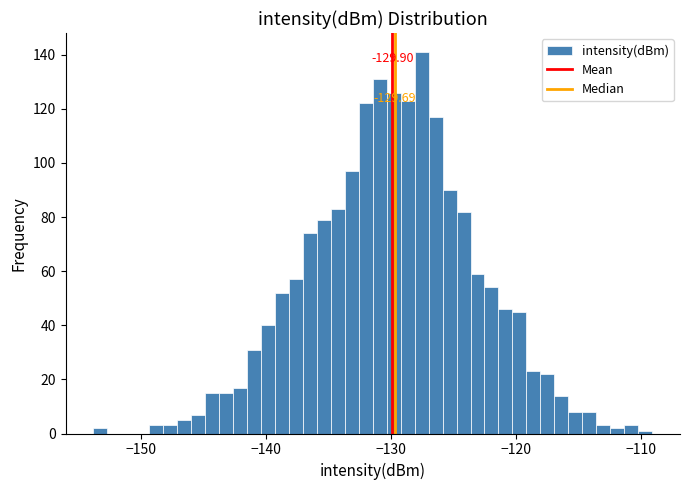

Read against the x-axis, roughly where is the centre of the tallest bar?

-128